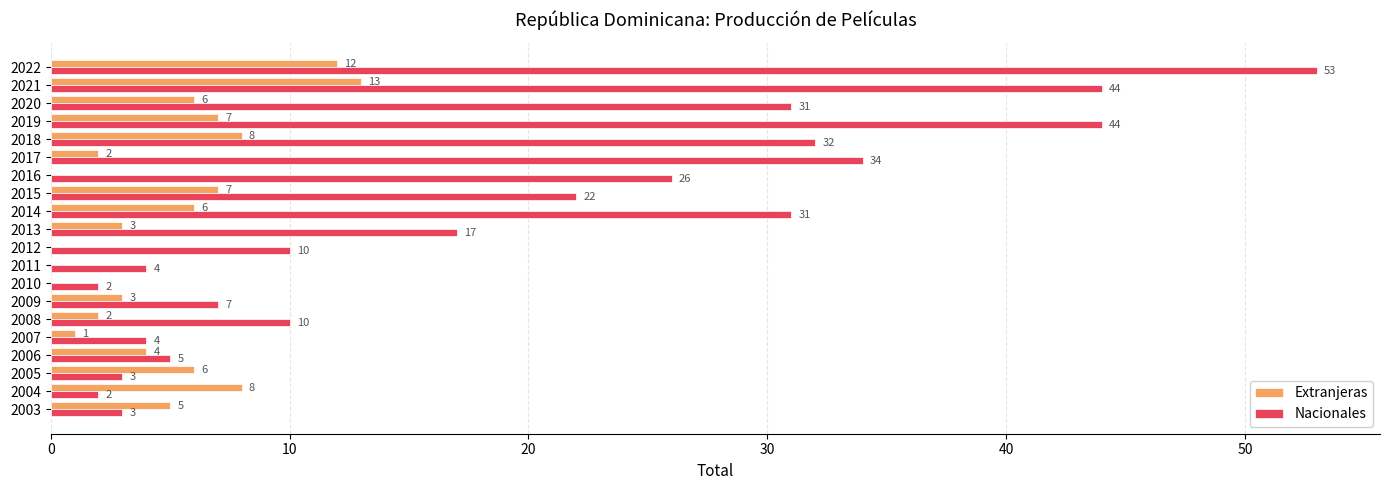

What is the highest value of the Nacionales series?

53